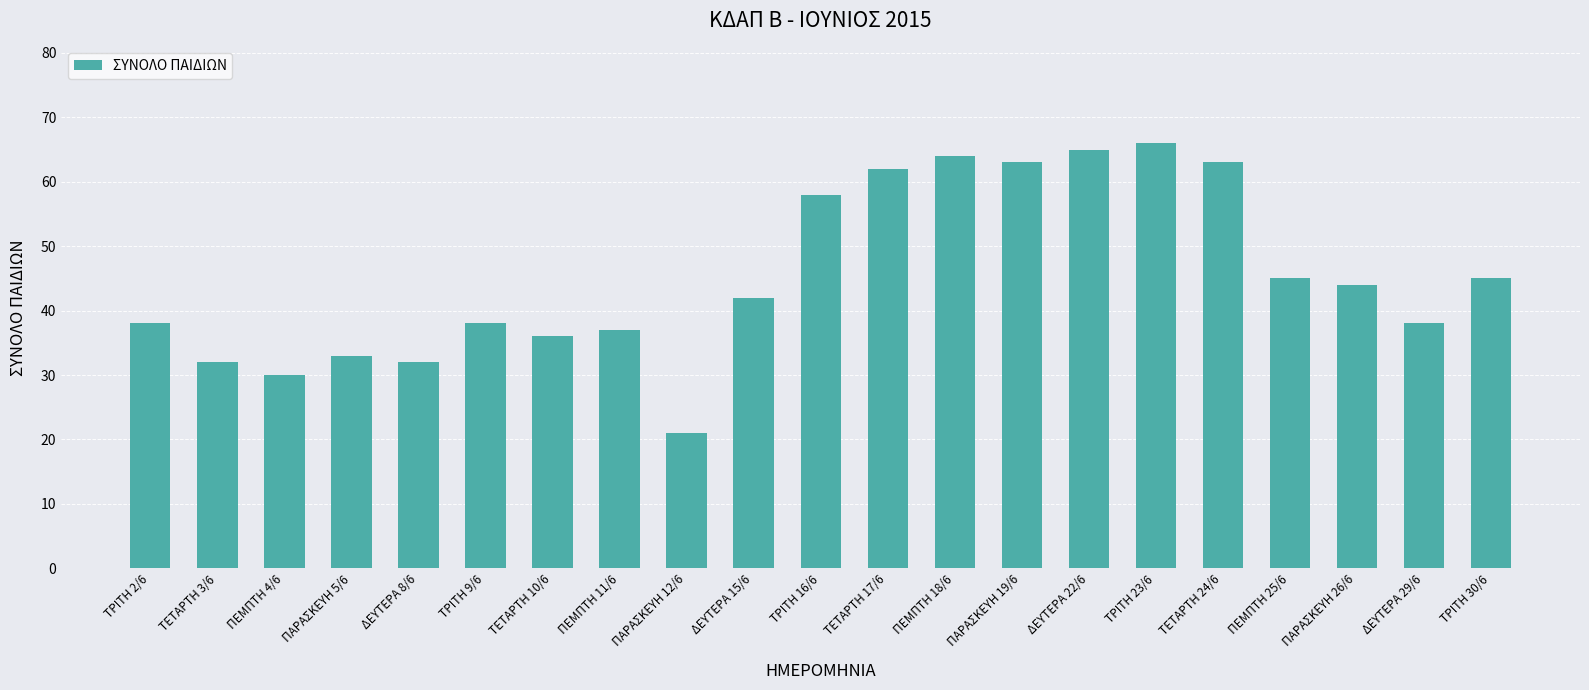

How many bars are there in total?

21